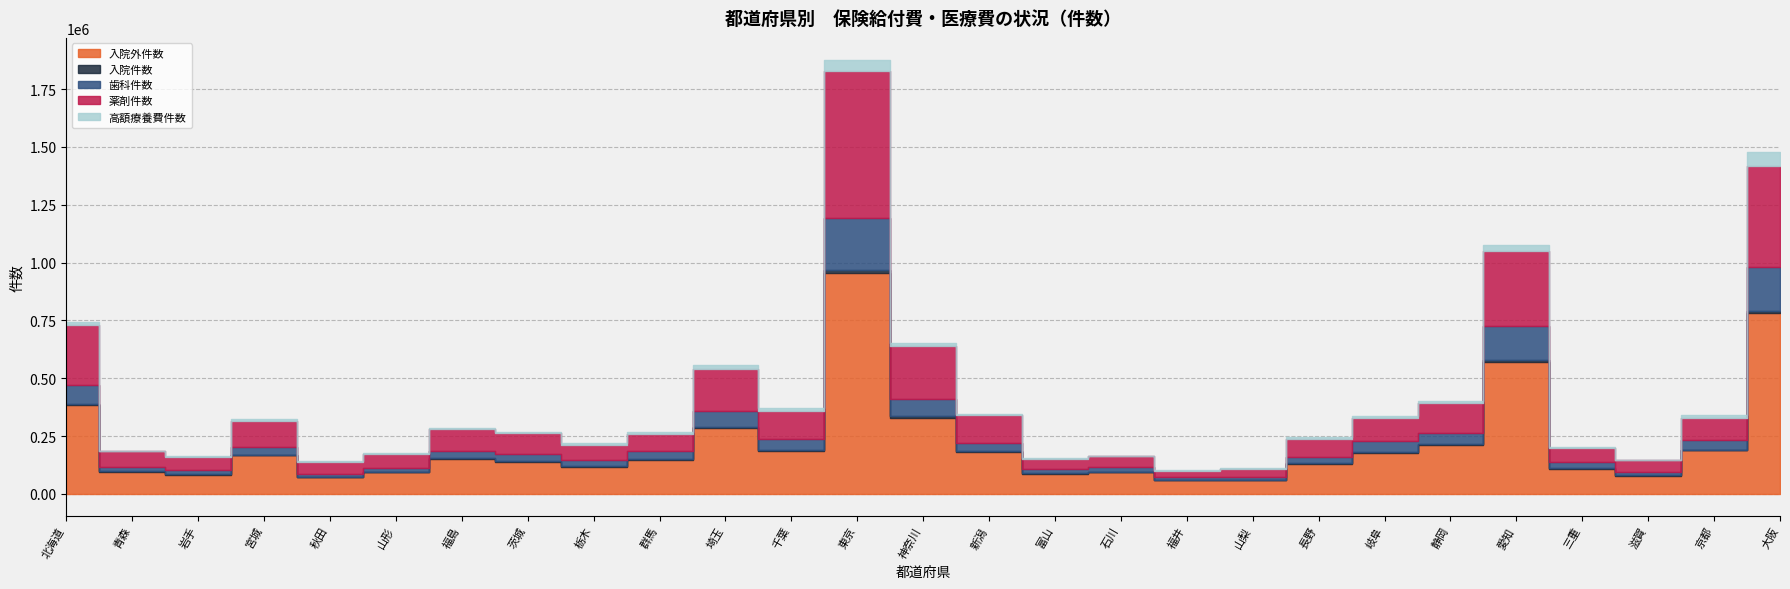

True or false: 歯科件数 has a value of 252473 at 愛知.

False